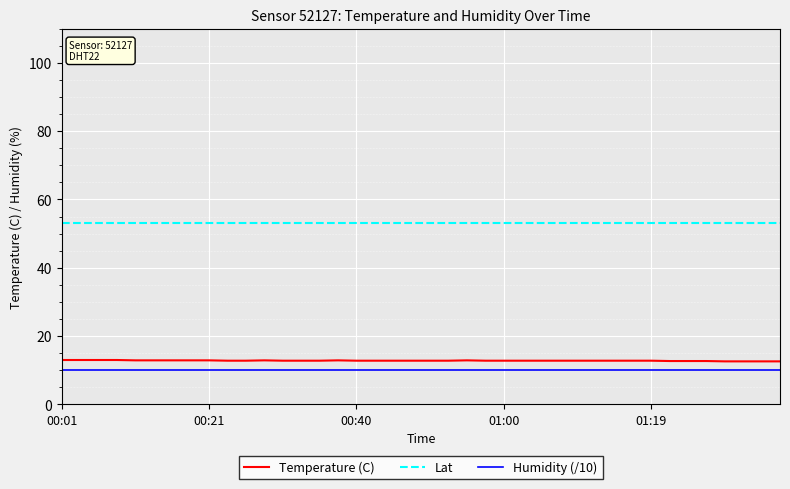

True or false: Humidity (/10) and Lat cross at least once.

False